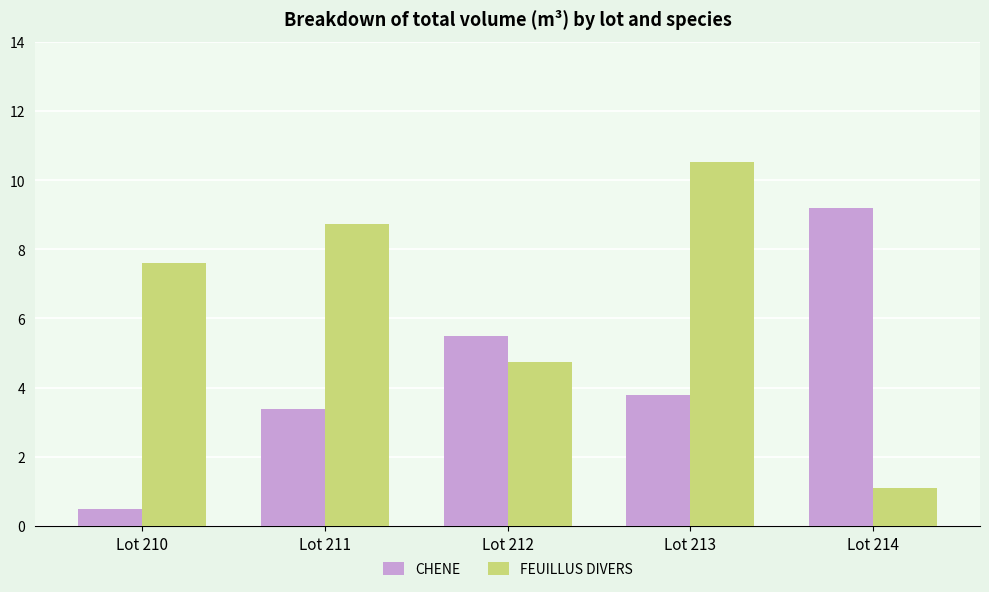

True or false: FEUILLUS DIVERS has a value of 8.7 at Lot 211.

True